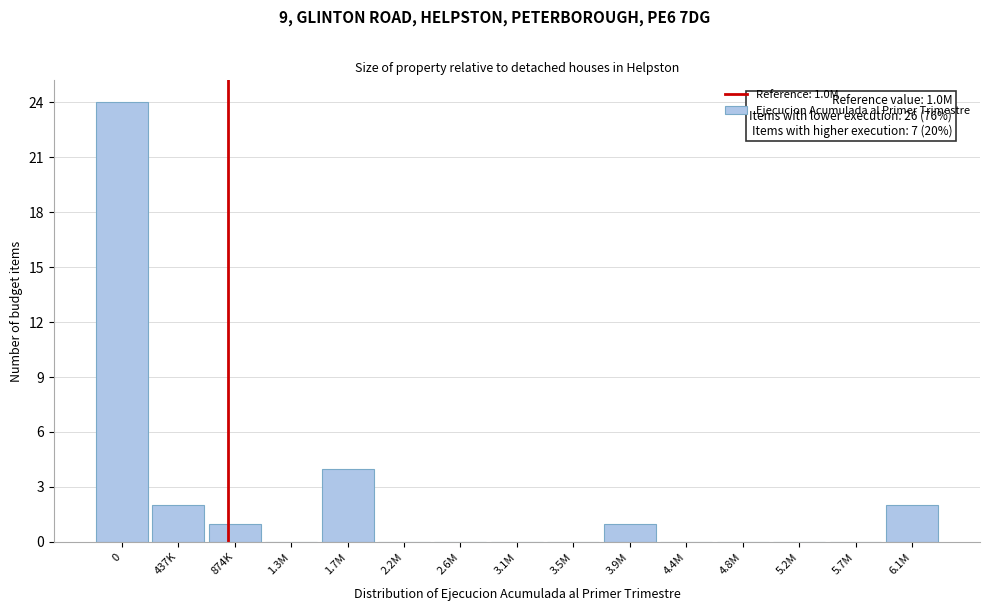

Reading right to left, extract all data points from this chart.

6.1M=2	5.7M=0	5.2M=0	4.8M=0	4.4M=0	3.9M=1	3.5M=0	3.1M=0	2.6M=0	2.2M=0	1.7M=4	1.3M=0	874K=1	437K=2	0=24